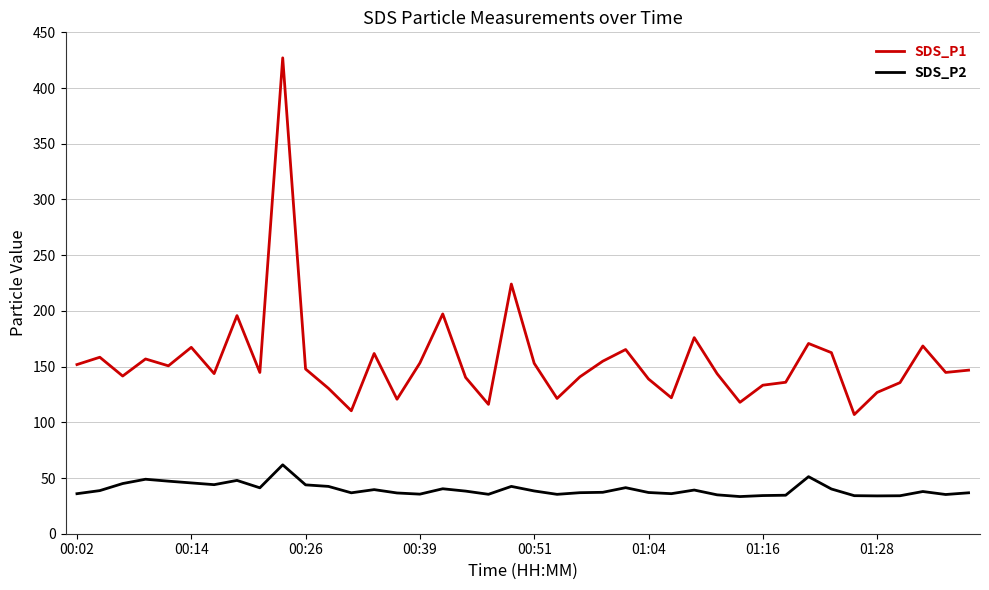

What is the smallest value displayed?

33.4